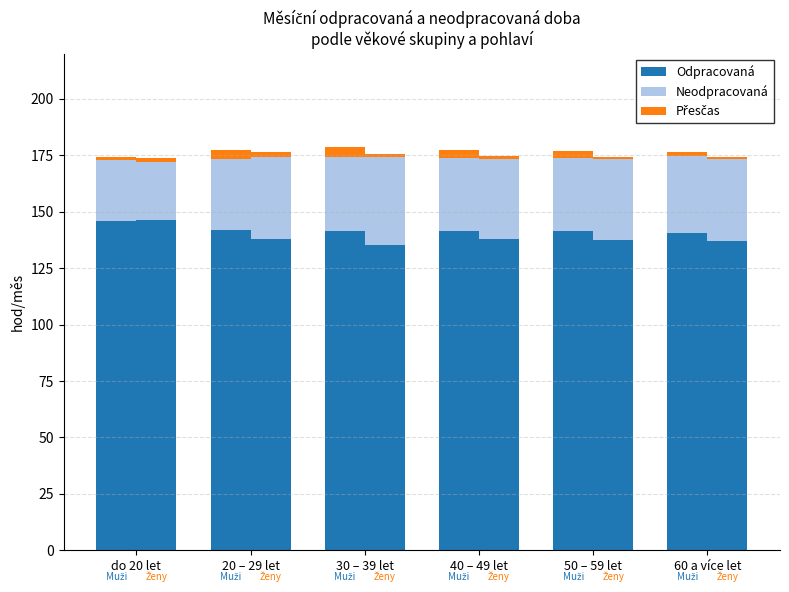

At which label is Neodpracovaná closest to 30?

20 – 29 let